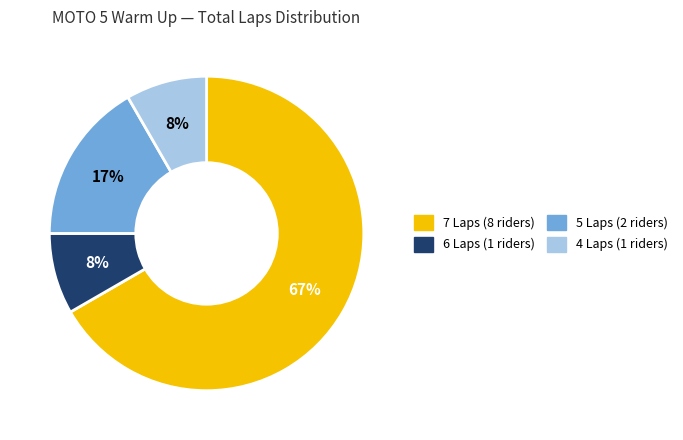

To the nearest percent, what is the average slice percentage?

25%